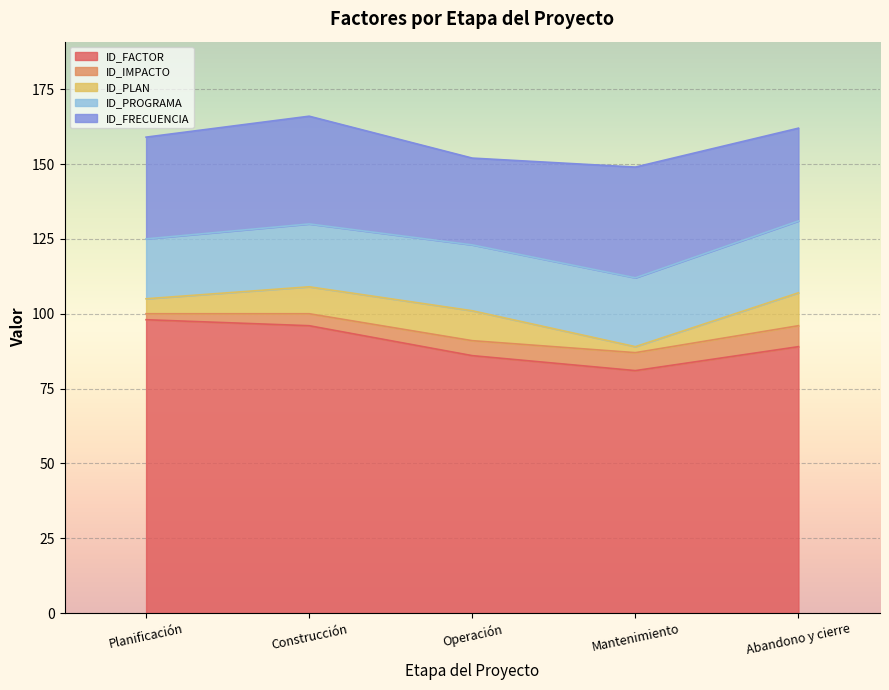

The ID_FRECUENCIA series shows 54 at Mantenimiento. True or false?

False